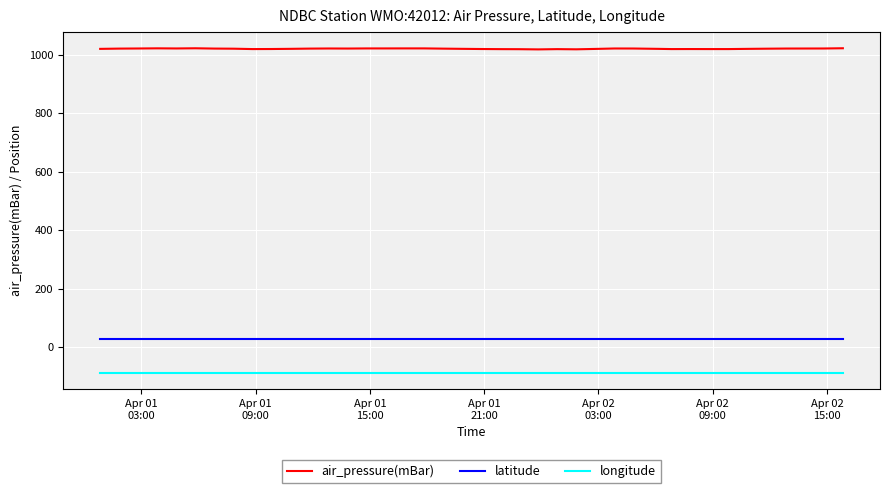

Which series has the largest total across all categories?

air_pressure(mBar)